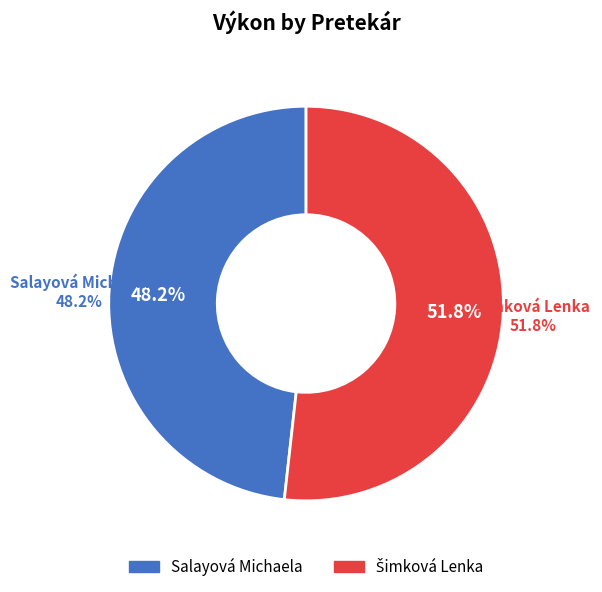

Which category has the biggest portion of the pie?

Šimková Lenka